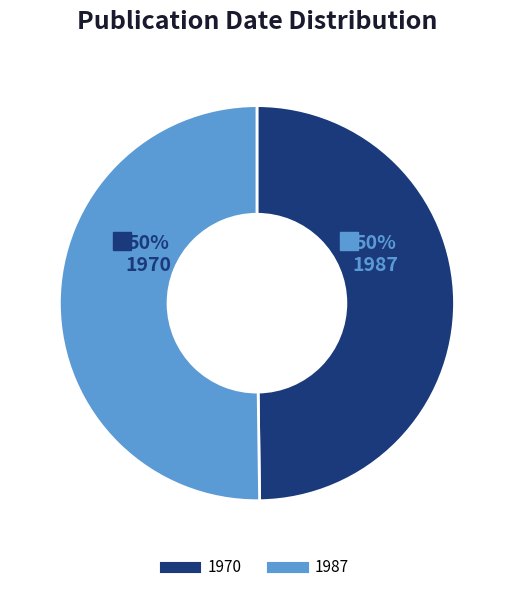

Rank the categories by value from highest to lowest.

1987, 1970